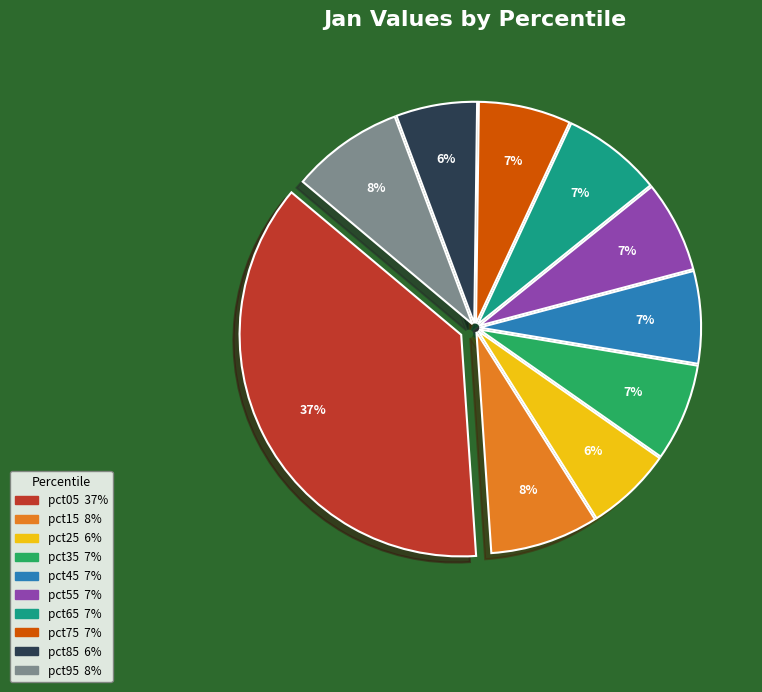

To the nearest percent, what is the combined percentage of pct45 and pct85?

13%